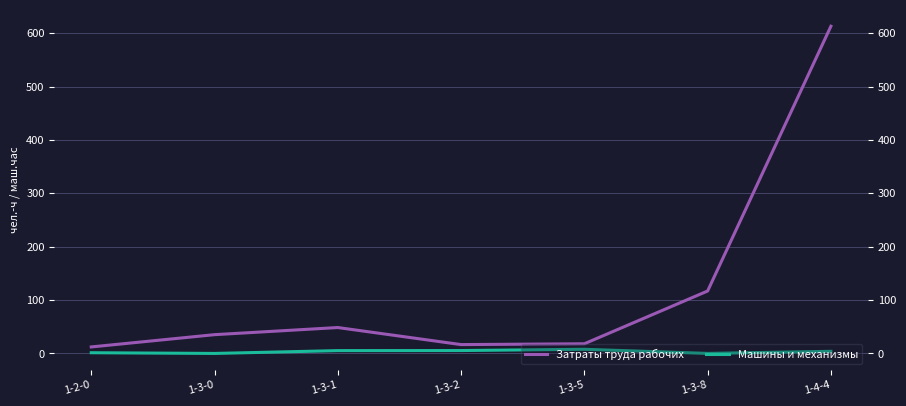

List the labels in order of Машины и механизмы value, largest first.

1-3-5, 1-3-2, 1-3-1, 1-4-4, 1-2-0, 1-3-8, 1-3-0